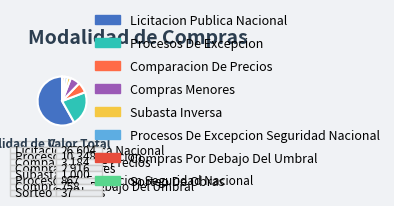

Which slice is the largest?

Licitacion Publica Nacional